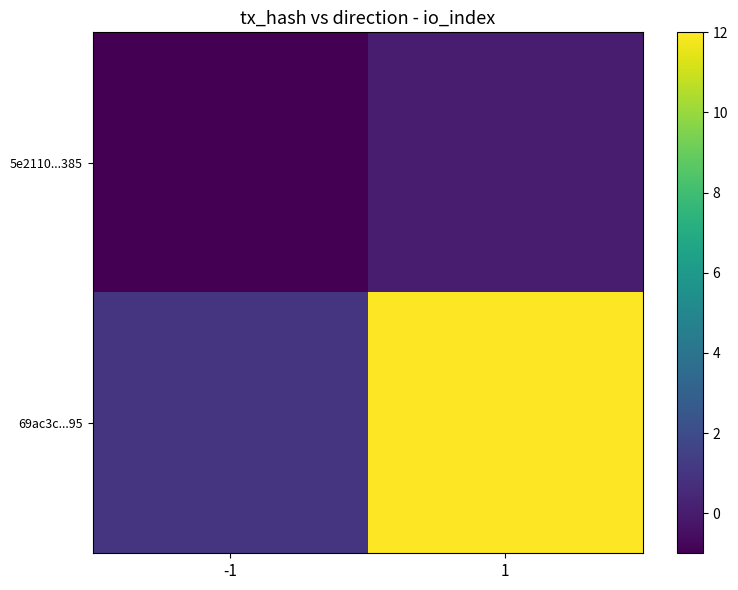

Reading left to right, what are all the values shown in this chart?

5e2110...385: -1=-1	1=0
69ac3c...95: -1=1	1=12